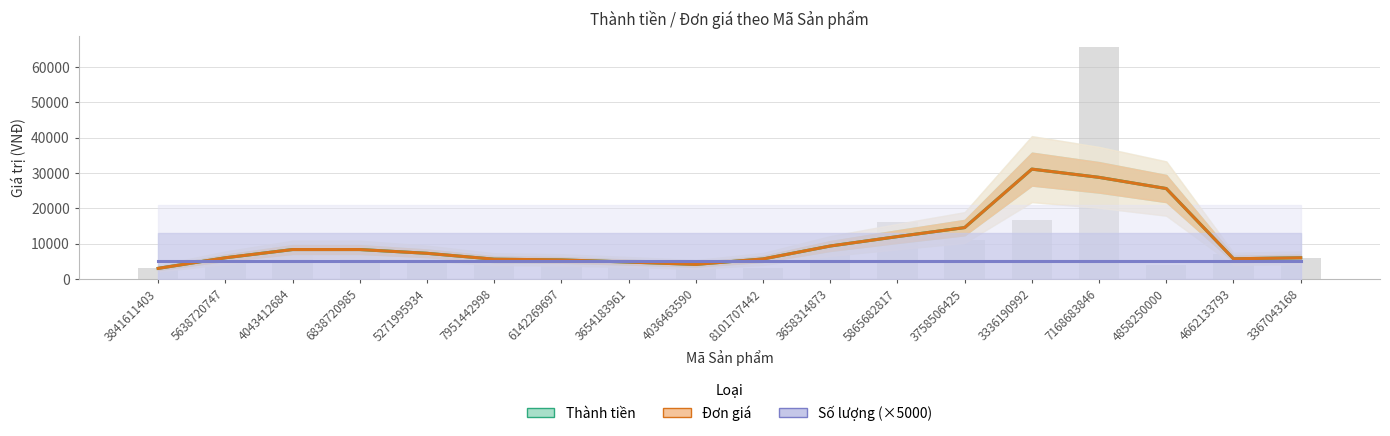

Is it true that Đơn giá equals 4124.7 at 4036463590?

True